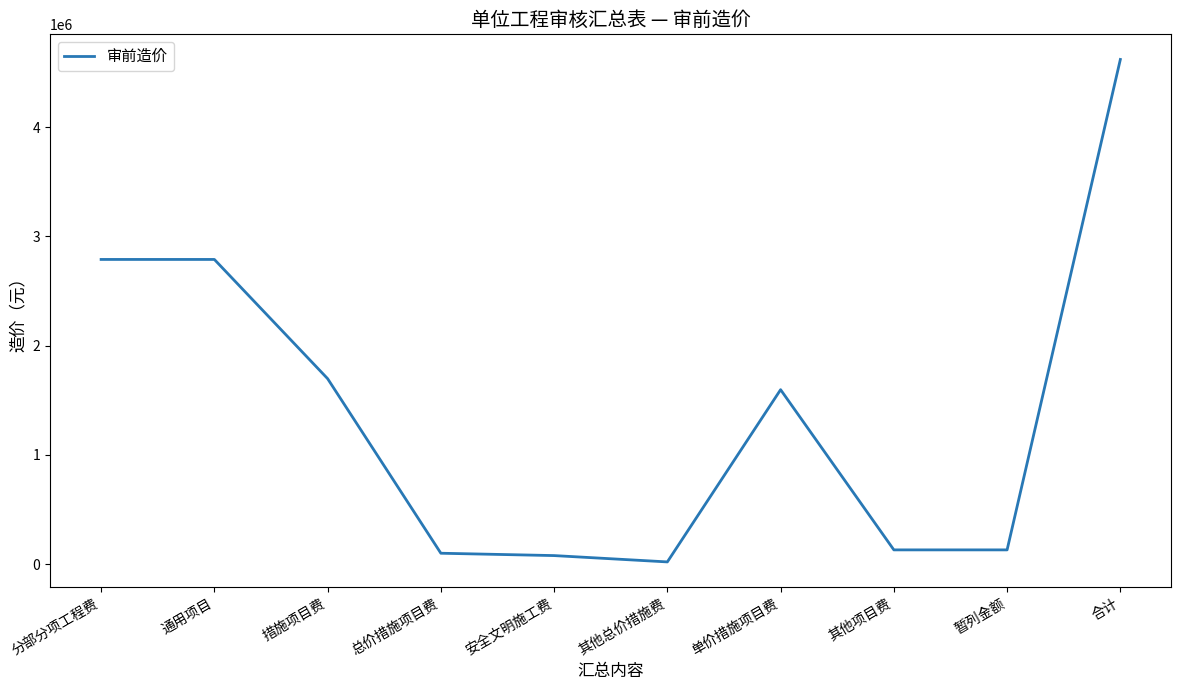

How many categories are shown in the chart?

10